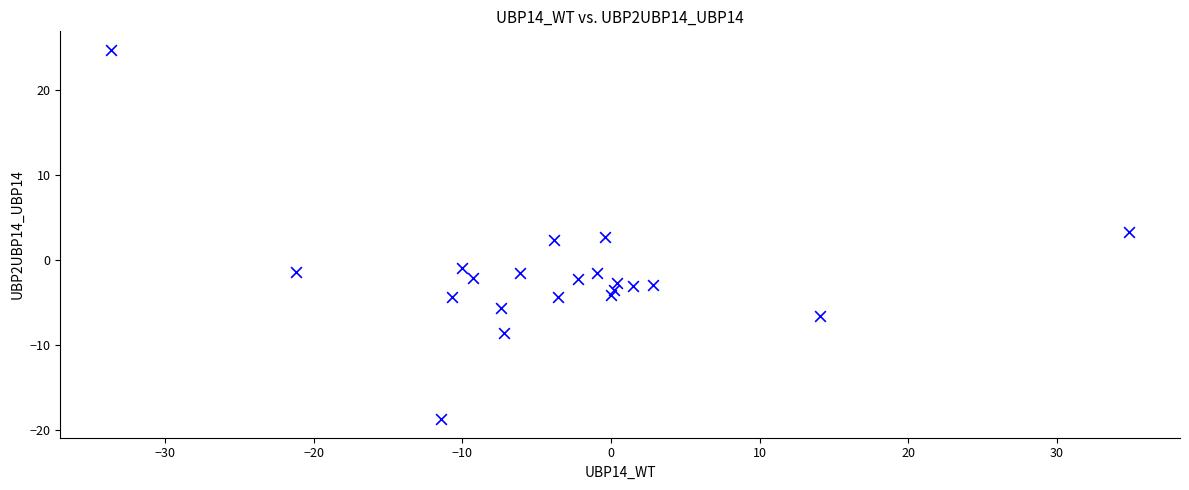

What is the range of X values (max minus min)?

68.5